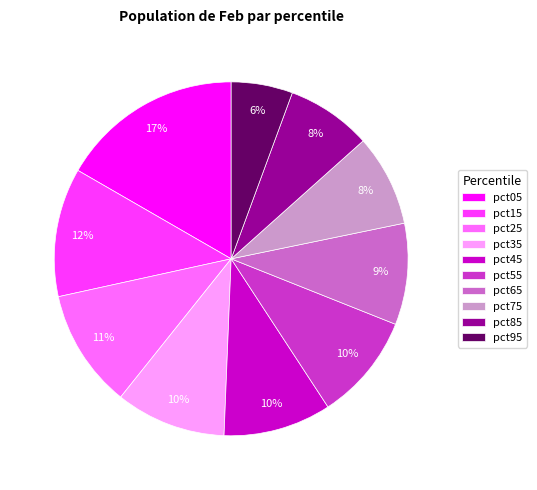

Between pct25 and pct45, which is larger?

pct25